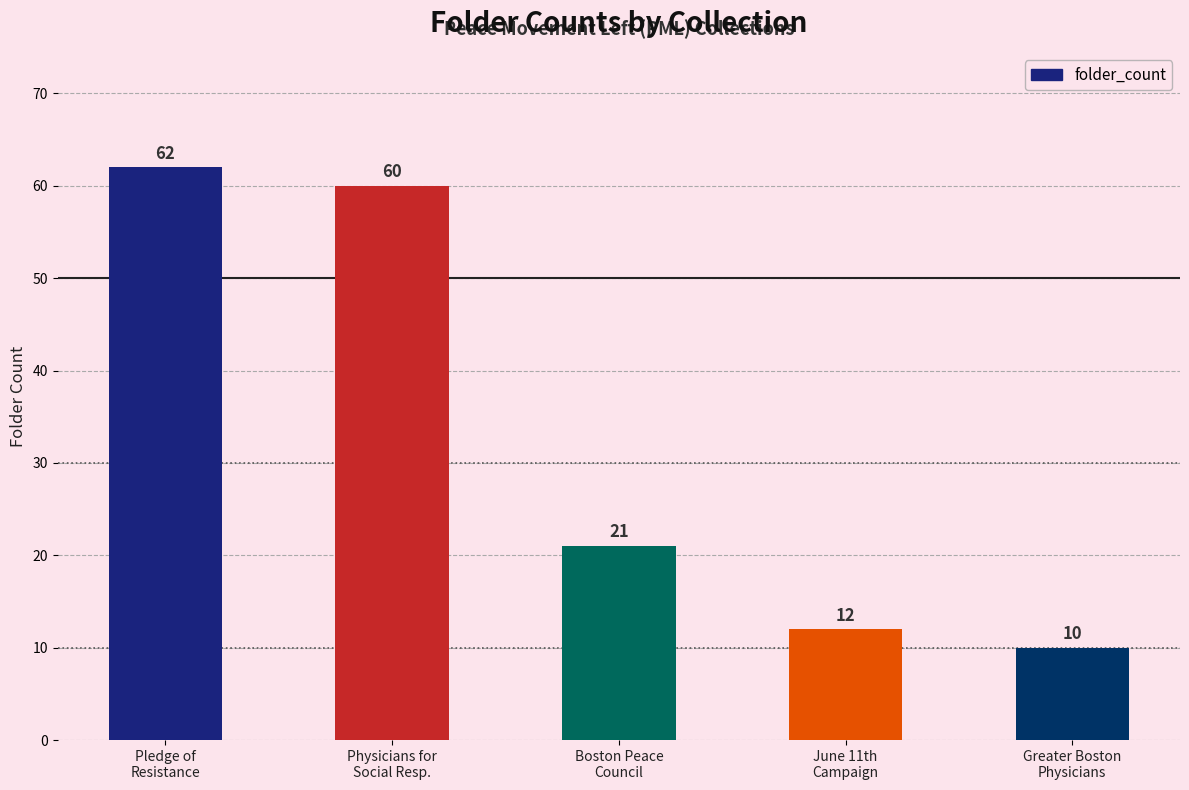

How many series are shown in this chart?

1